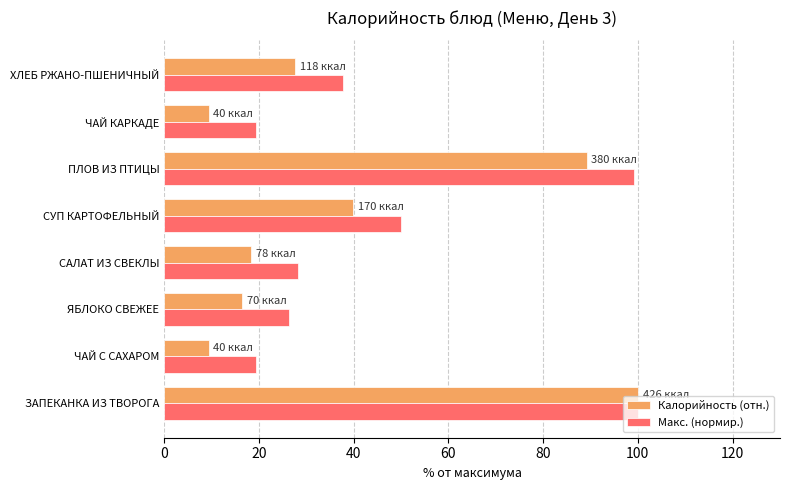

Which series has the largest range (max minus min)?

Калорийность (отн.)